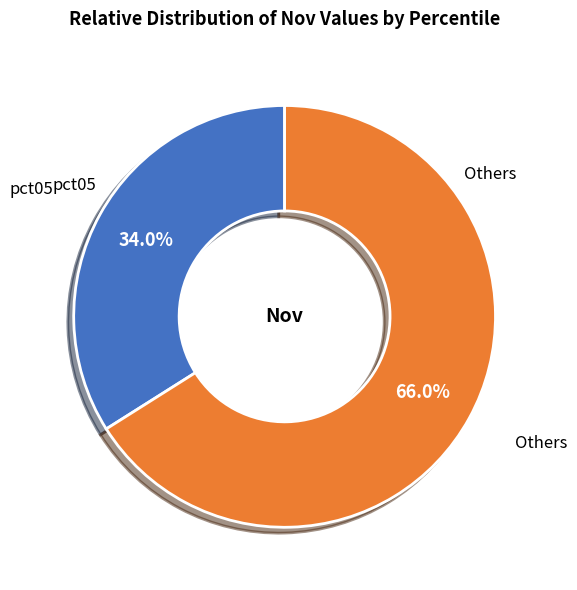

How many segments does this pie chart have?

2